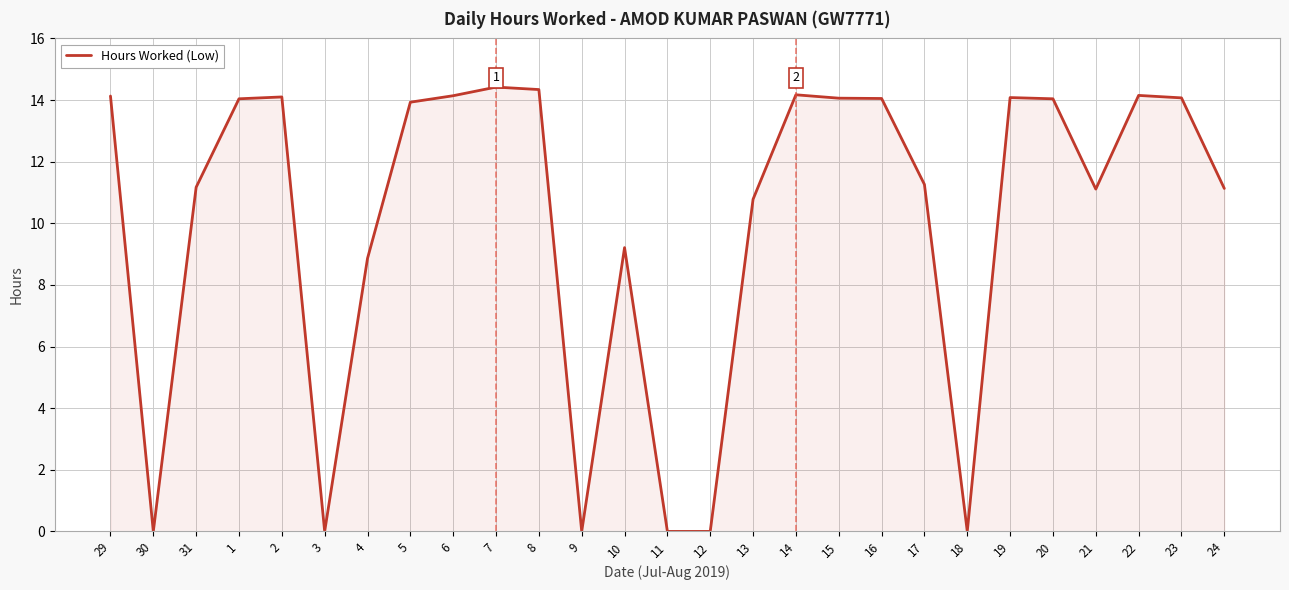

What is the change in value from 6 to 7?

+0.3